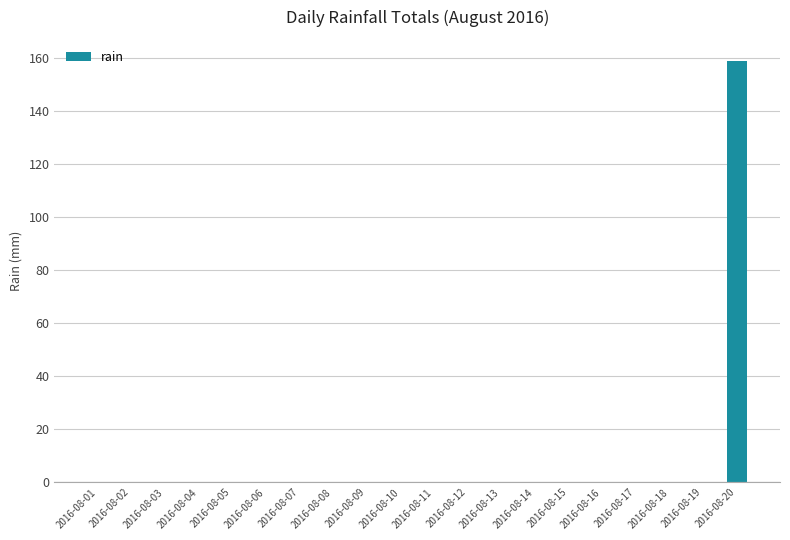

Between 2016-08-20 and 2016-08-19, which is larger?

2016-08-20